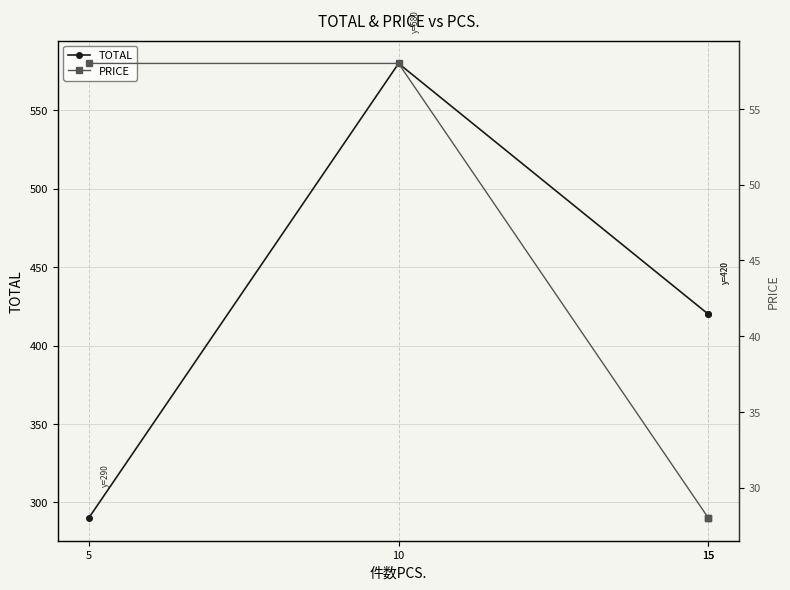

True or false: TOTAL and PRICE intersect in this chart.

False